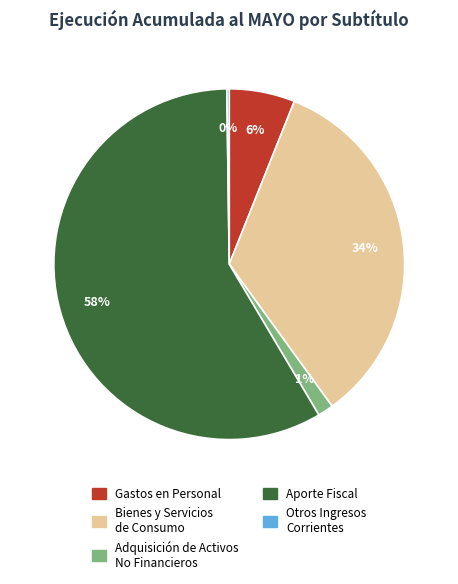

To the nearest percent, what is the average slice percentage?

20%